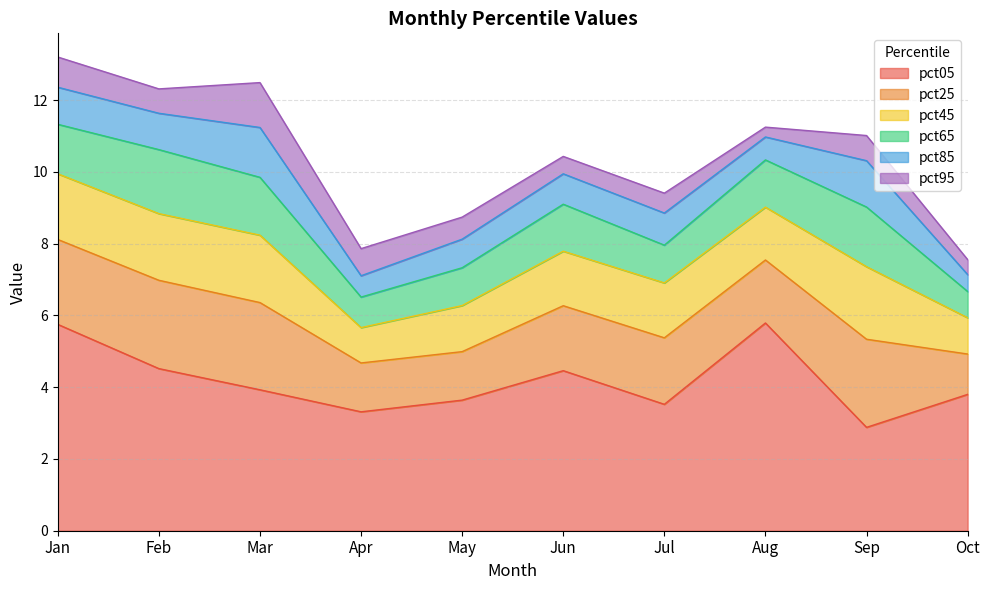

Rank the categories by pct95 value from highest to lowest.

Mar, Jan, Apr, Sep, Feb, May, Jul, Jun, Oct, Aug